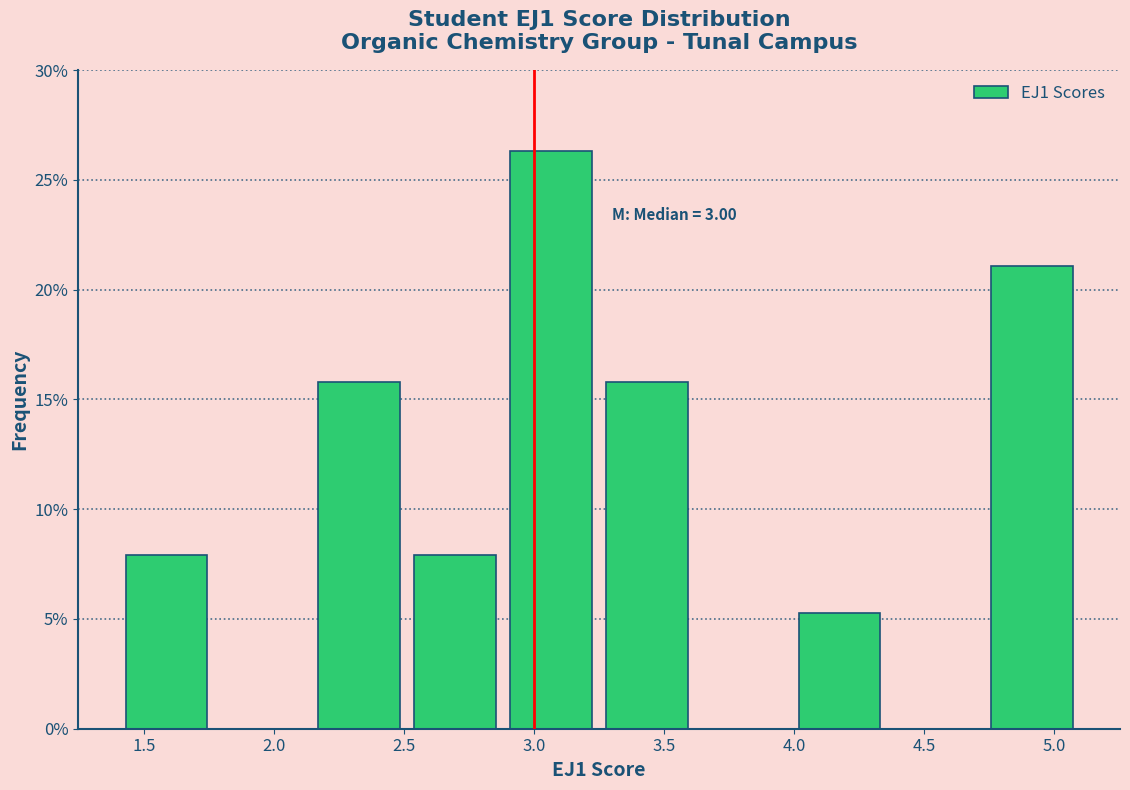

Which range on the x-axis has the tallest bar?

2.88 to 3.25